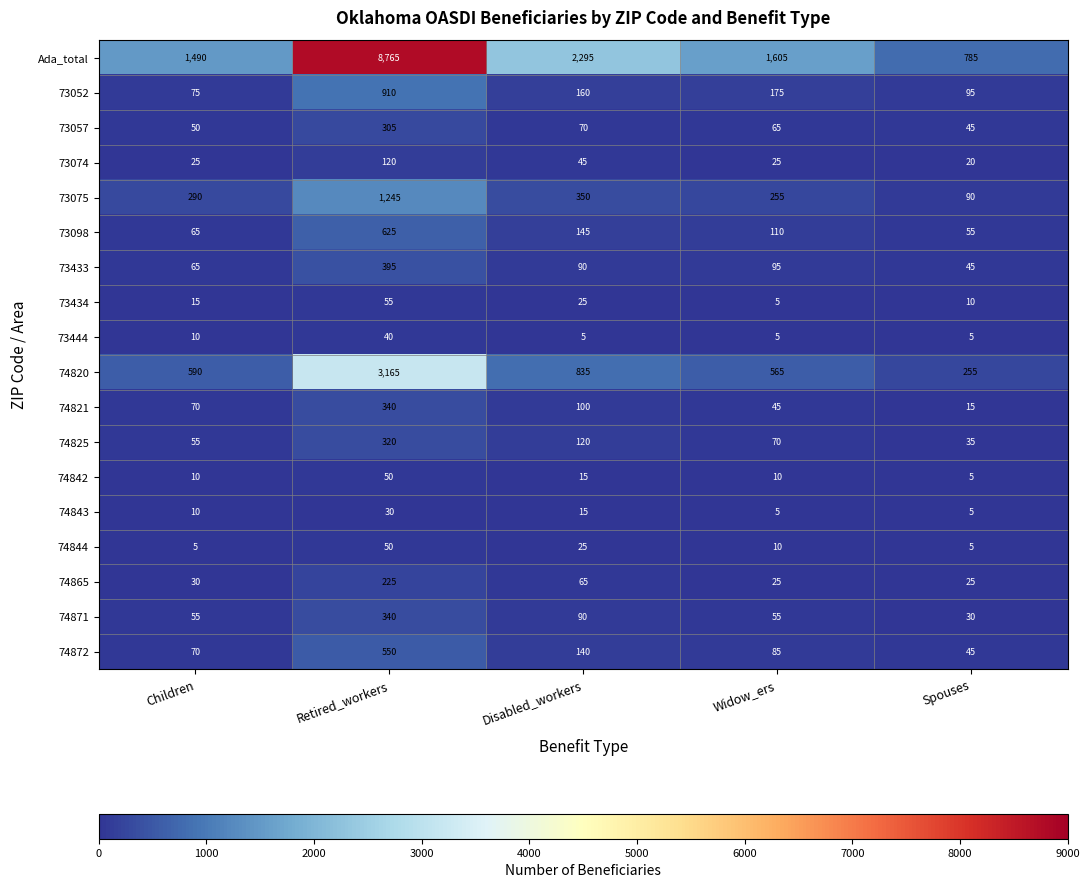

What is the total value across all series at Children?

2980